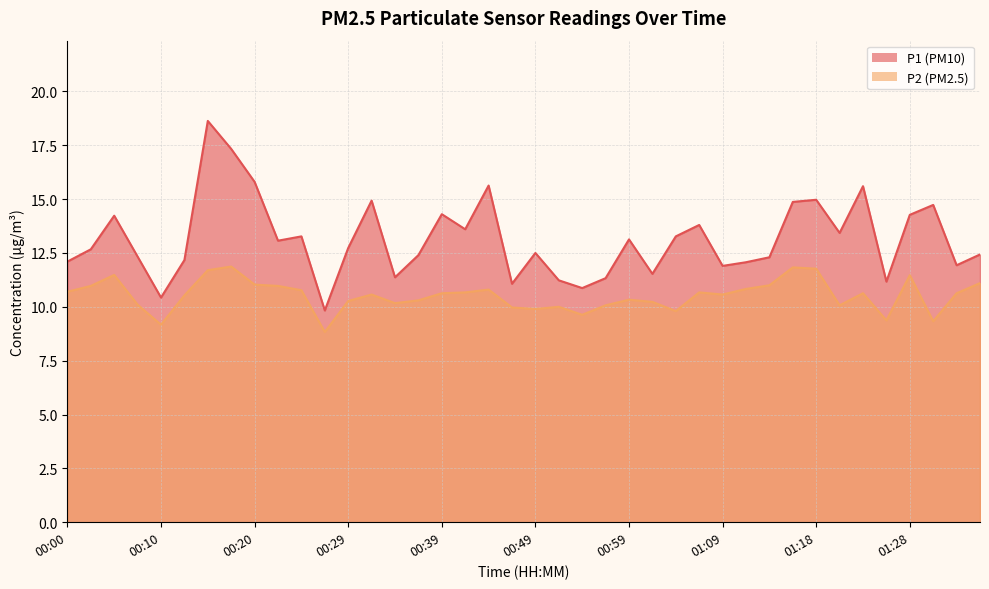

Between 01:18 and 01:04, which is larger?

01:18